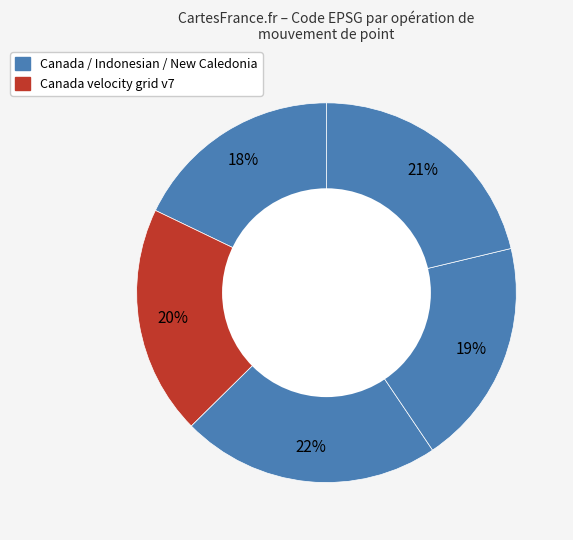

To the nearest percent, what is the difference between the largest and smallest slice percentages?

4%